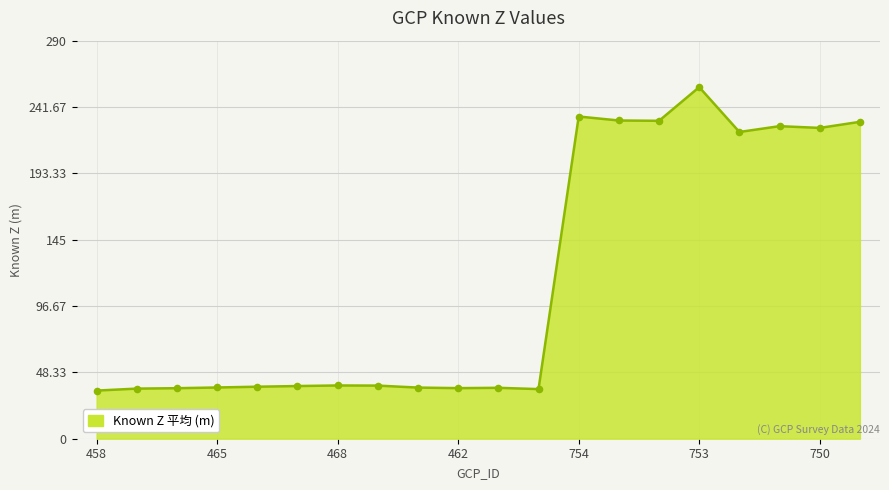

What is the maximum value shown in the chart?

256.2